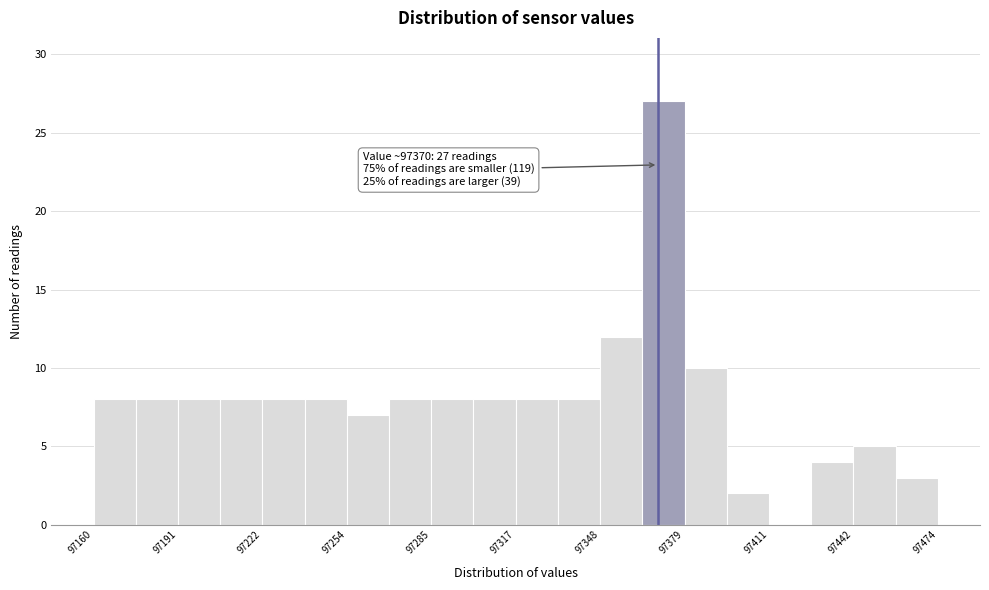

Around what value on the x-axis is the tallest bar? Give the approximate position of its centre, as read against the axis.

97370